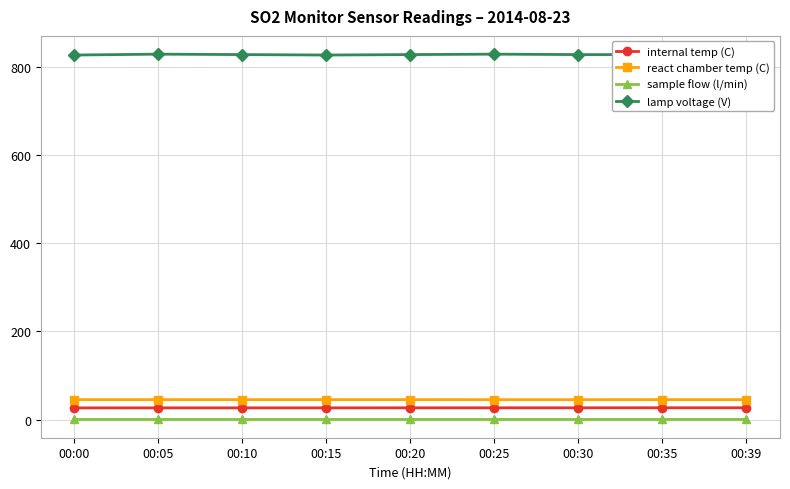

The value of react chamber temp (C) at 00:20 is 45.5. True or false?

True